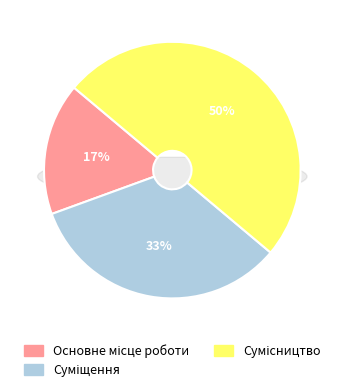

To the nearest percent, what percentage of the pie is Основне місце роботи?

17%